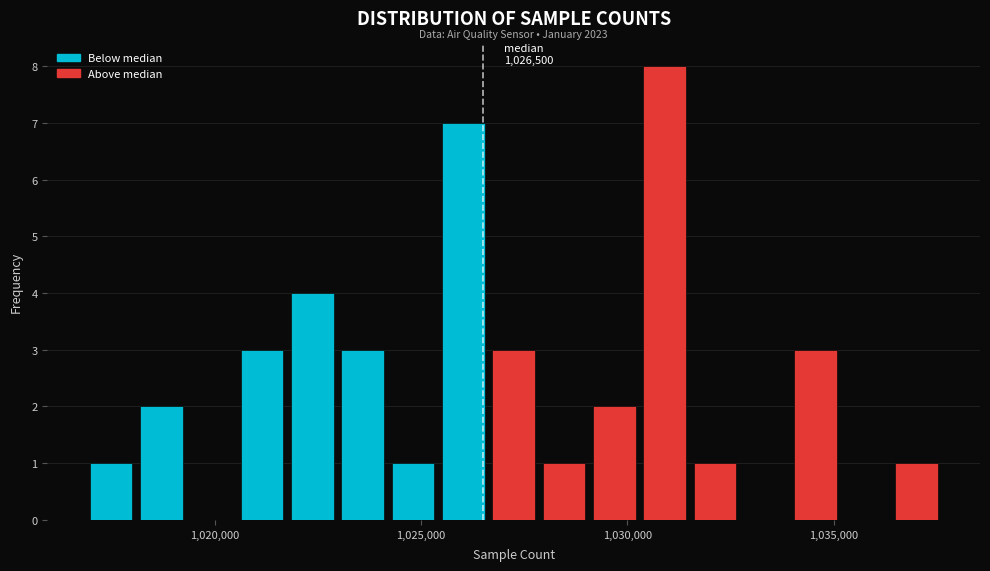

Read against the x-axis, roughly where is the centre of the tallest bar?

1031000